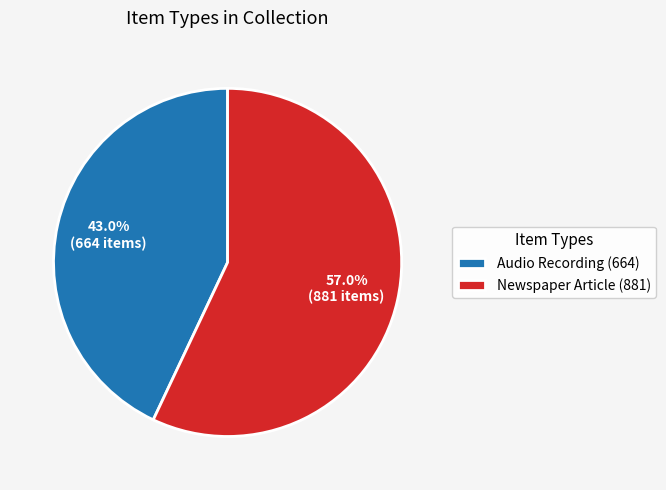

To the nearest percent, what percentage of the pie is Newspaper Article (881)?

57%